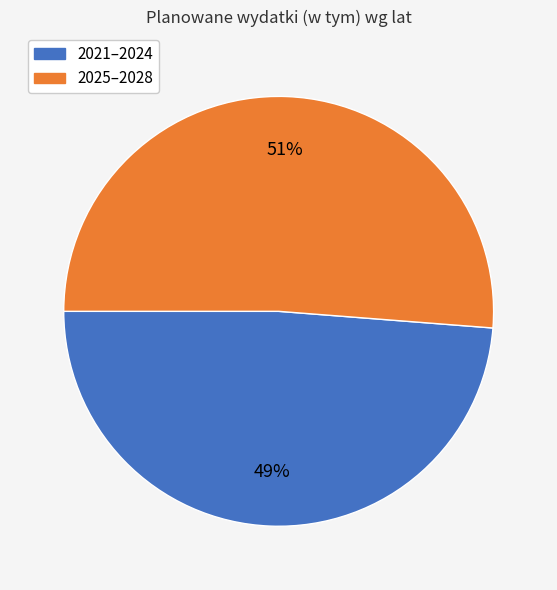

To the nearest percent, what is the difference between the largest and smallest slice percentages?

2%